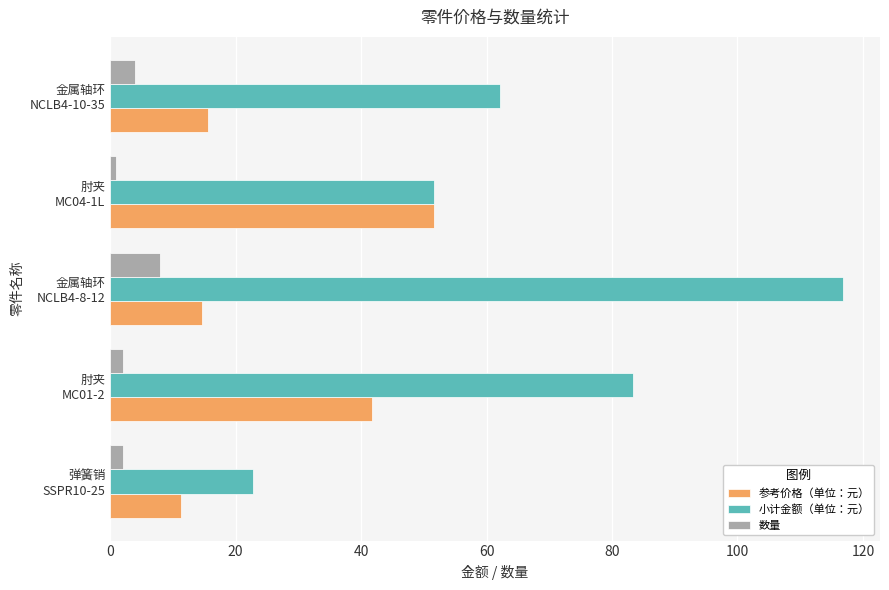

What is the difference between the maximum and minimum values in the 参考价格（单位：元） series?

40.3